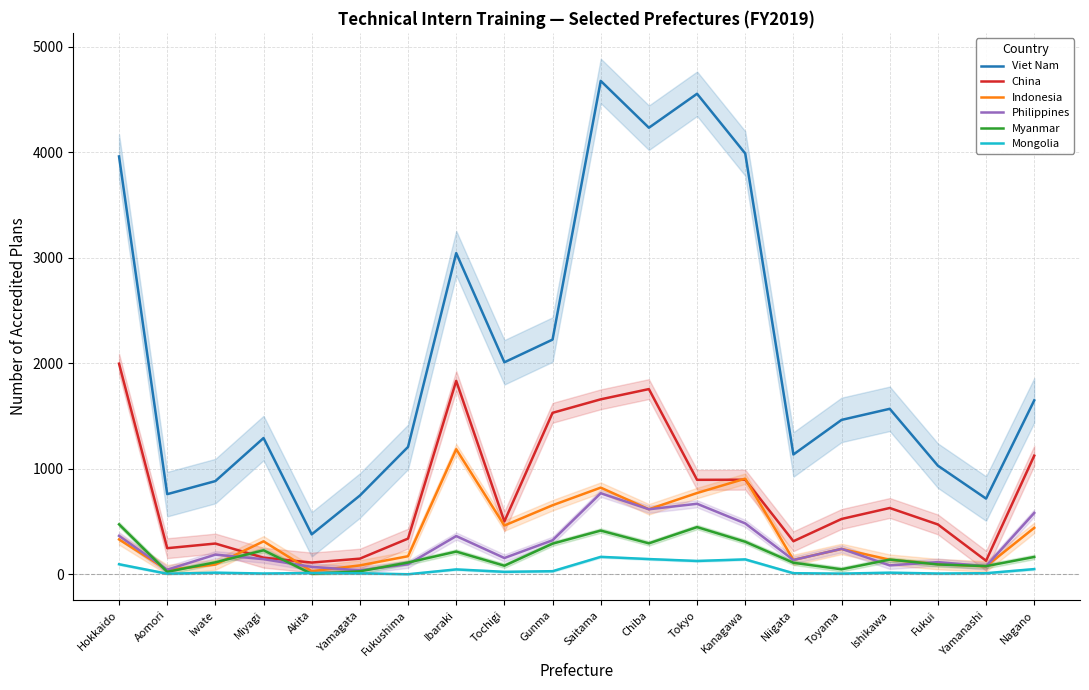

Reading left to right, list all the values displayed in this chart.

Viet Nam: 3962	761	885	1293	380	748	1209	3046	2011	2226	4678	4234	4556	3990	1137	1465	1570	1031	719	1650
China: 1998	249	293	159	113	150	340	1835	503	1532	1660	1757	897	898	315	526	630	474	130	1126
Indonesia: 332	42	94	314	31	86	173	1187	464	656	823	618	772	908	138	242	140	98	77	442
Philippines: 366	45	188	145	72	39	97	364	156	324	770	618	670	484	137	243	86	117	78	583
Myanmar: 475	25	115	229	6	30	113	217	83	292	416	295	449	310	111	49	141	95	79	166
Mongolia: 97	7	17	9	14	11	2	48	25	31	167	146	128	143	12	8	17	9	12	51